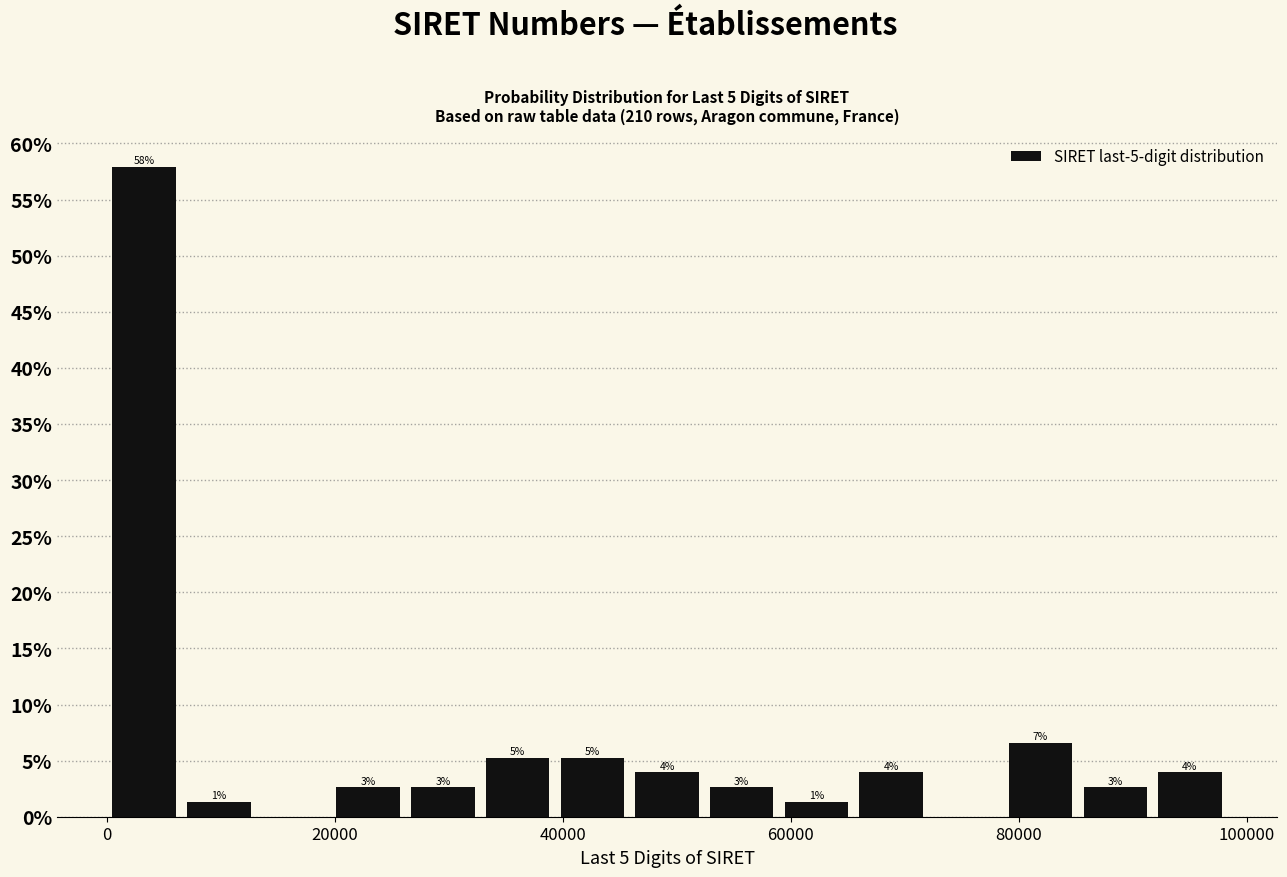

Around what value on the x-axis is the tallest bar? Give the approximate position of its centre, as read against the axis.

4000